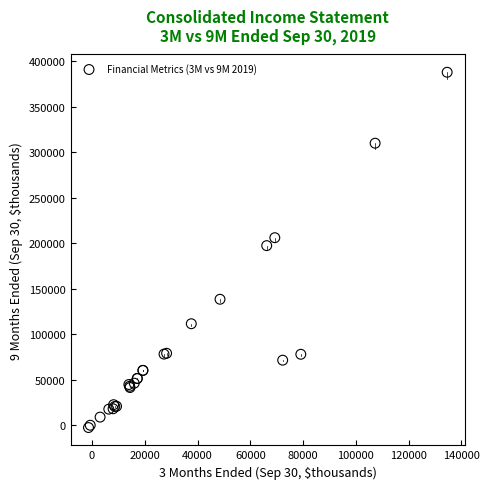

What Y value in the scatter plot is closest to 192651?

197350